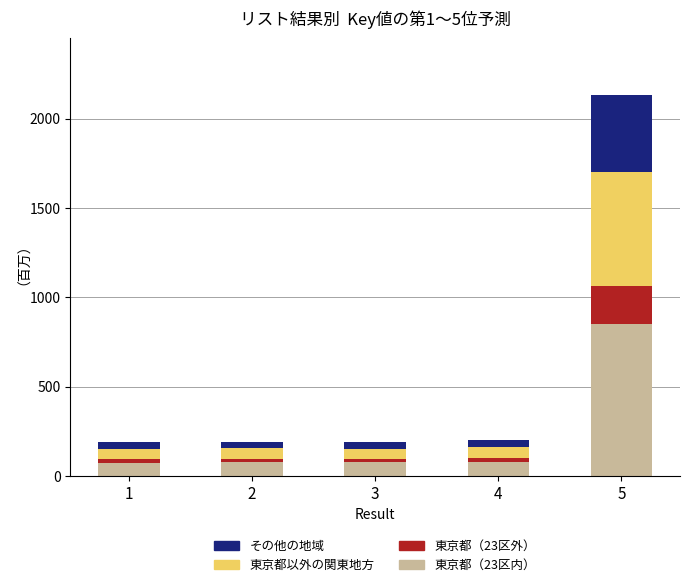

What is the sum of the 東京都（23区内） values at 5 and 2?

929.5